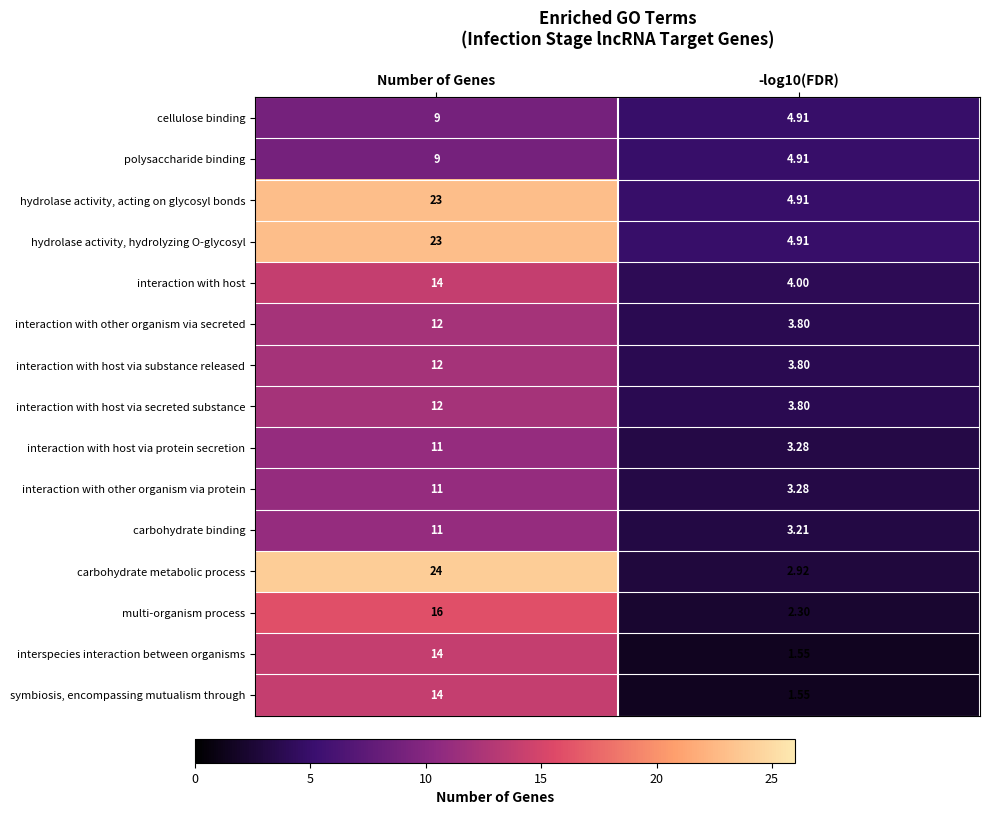

At which category is the sum across all series the highest?

Number of Genes